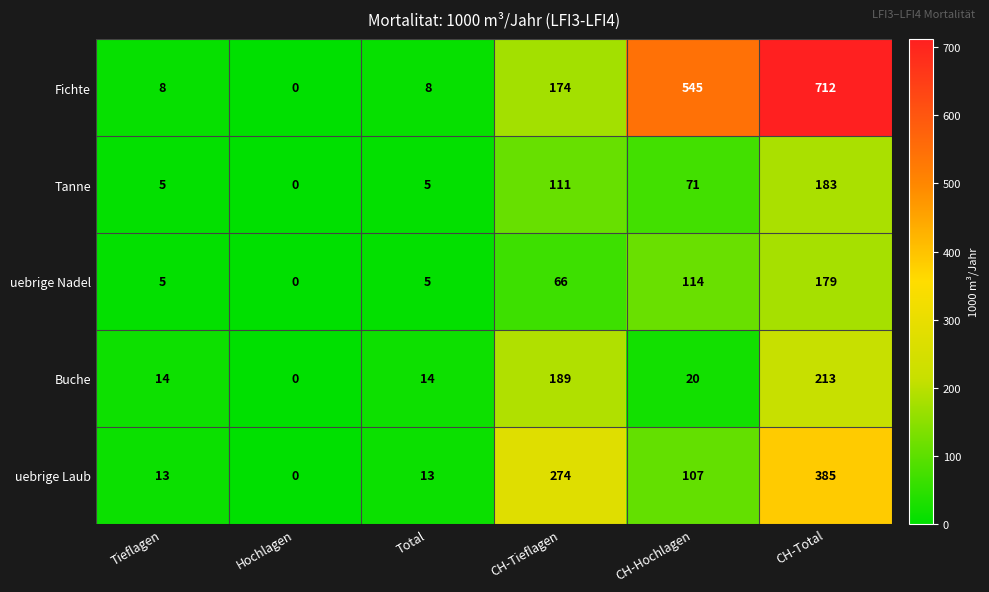

Between Hochlagen and CH-Tieflagen, which series saw the biggest shift?

uebrige Laub